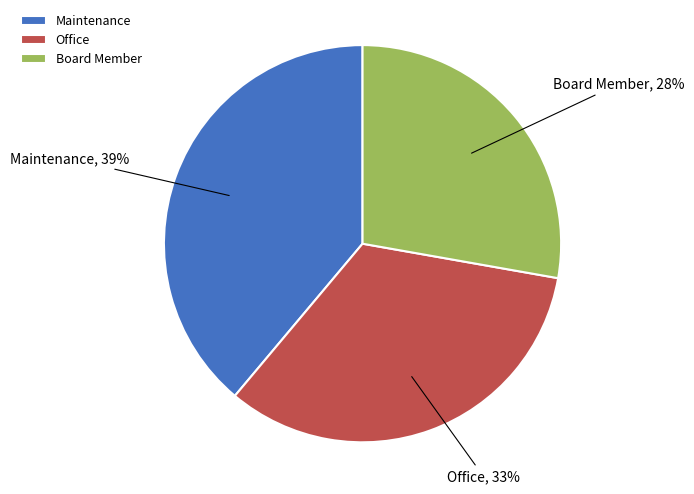

Does Maintenance account for over 50% of the chart?

No